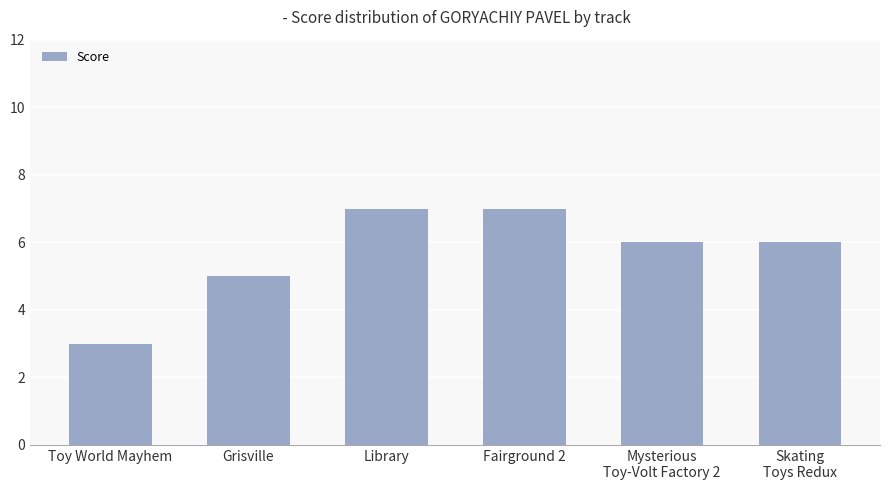

True or false: the data shows 8 at Skating
Toys Redux.

False